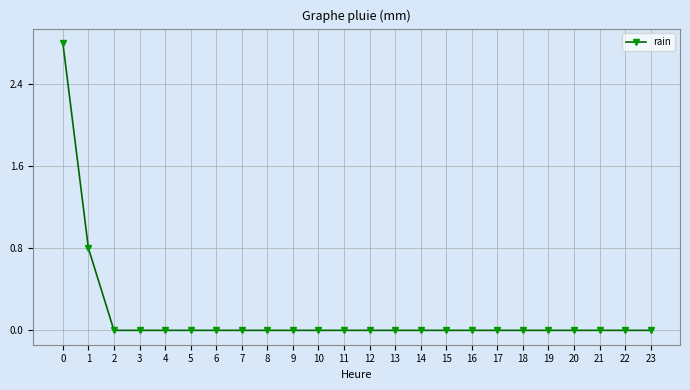

Where is the data nearest to the value 1?

1